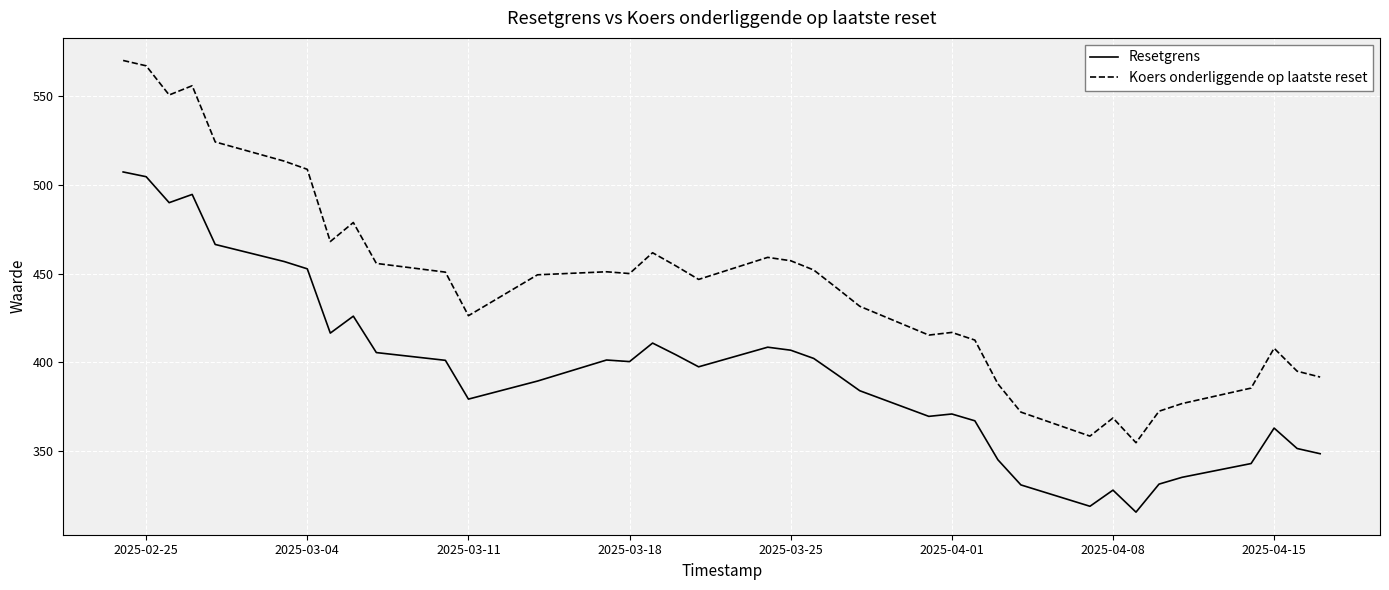

Rank the series by their average value, from highest to lowest.

Koers onderliggende op laatste reset, Resetgrens